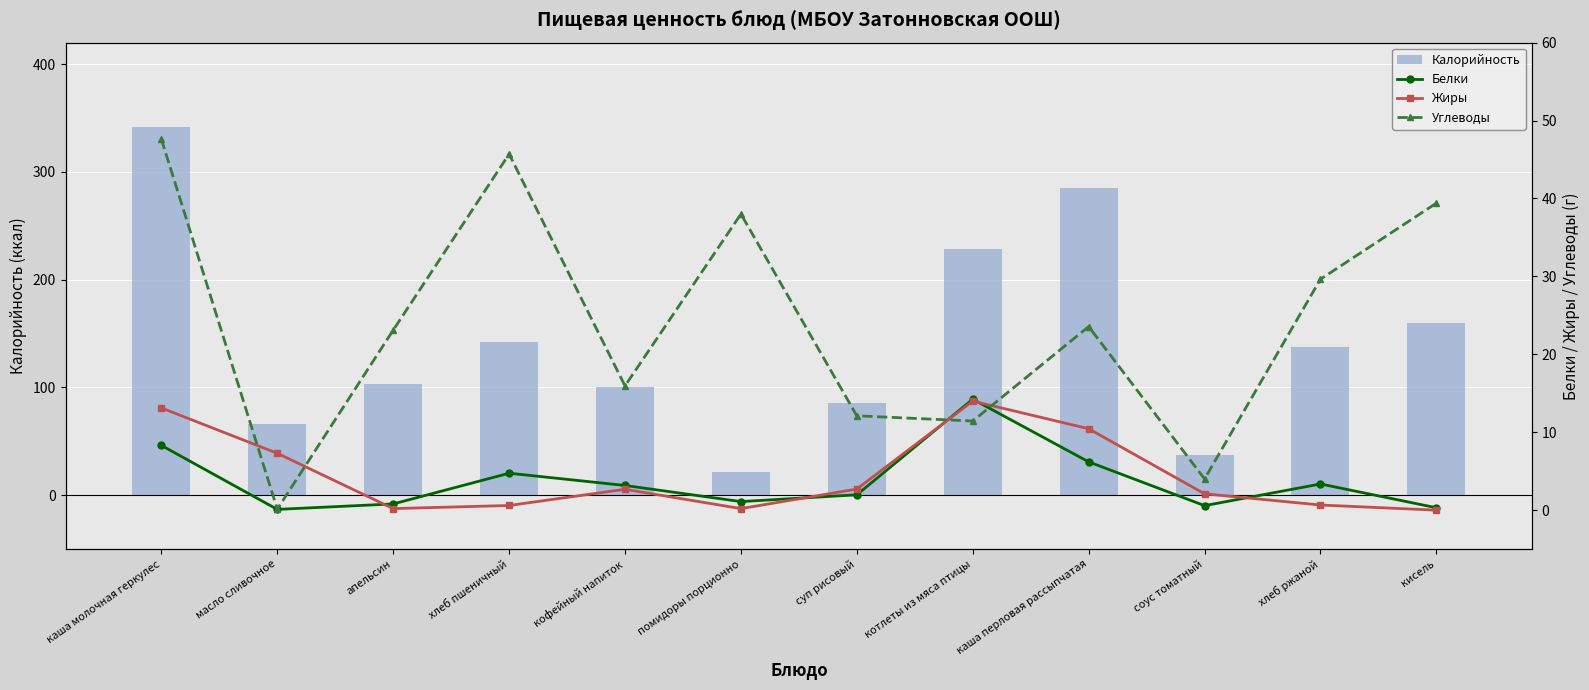

What position from the left is соус томатный?

10